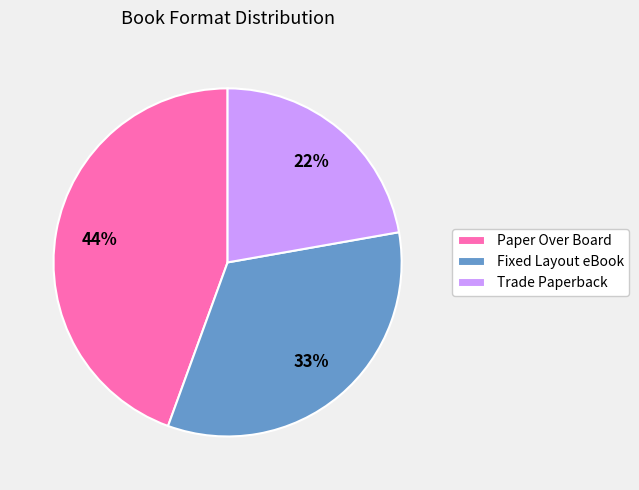

Rank the categories by value from highest to lowest.

Paper Over Board, Fixed Layout eBook, Trade Paperback